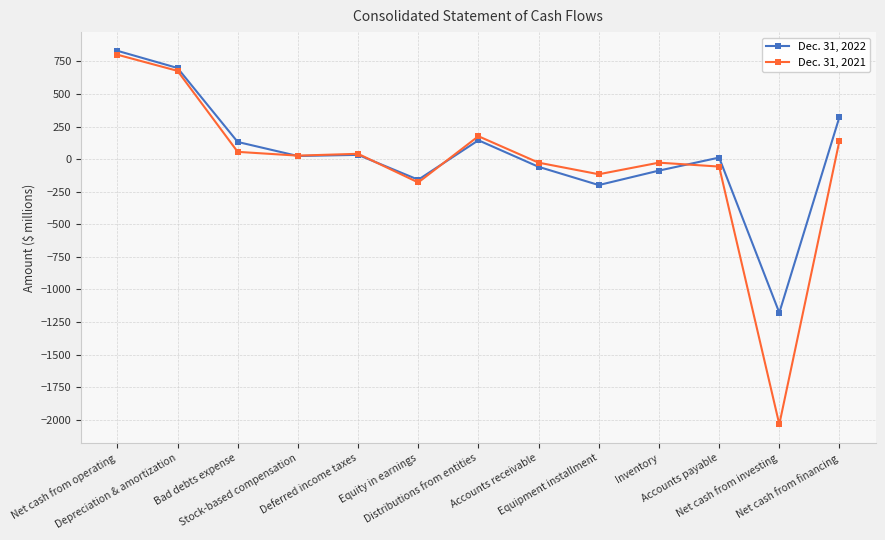

Which series has the largest range (max minus min)?

Dec. 31, 2021